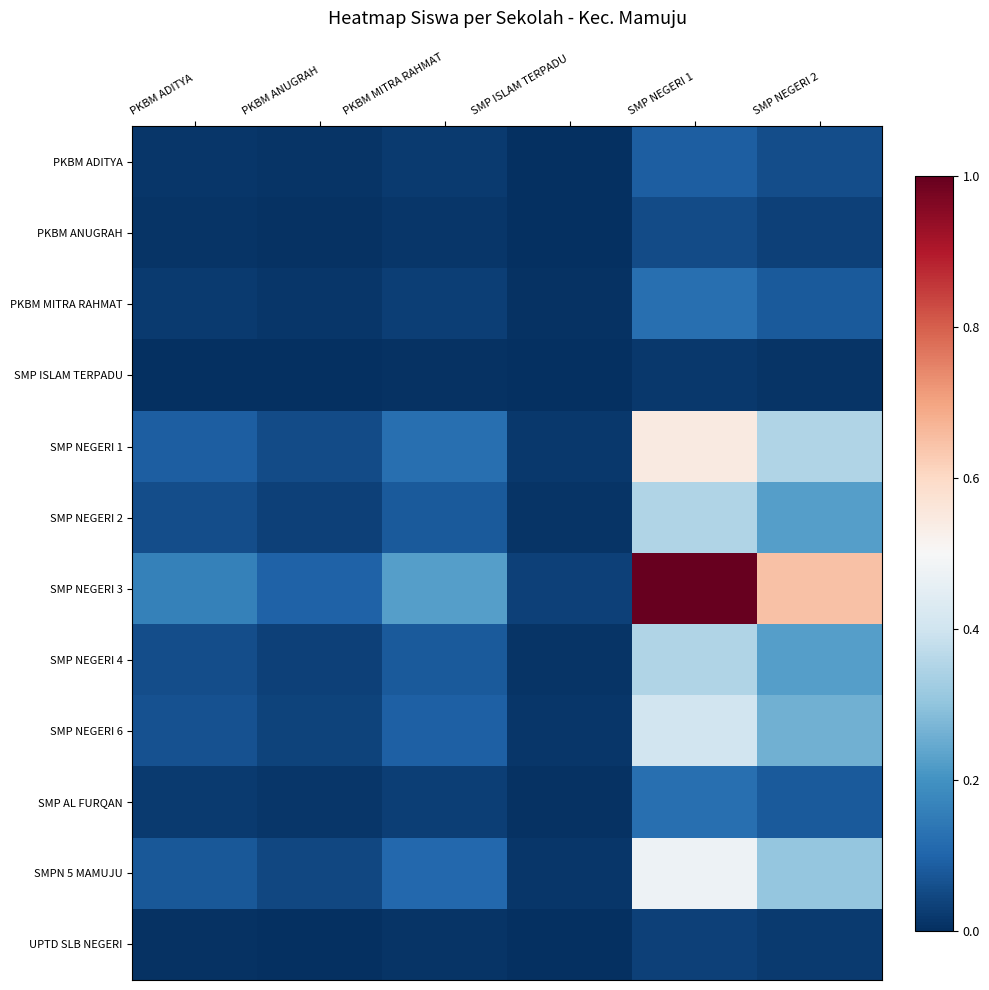

At SMP NEGERI 2, list the series in order from largest to smallest.

SMP NEGERI 3, SMP NEGERI 1, SMPN 5 MAMUJU, SMP NEGERI 6, SMP NEGERI 2, SMP NEGERI 4, PKBM MITRA RAHMAT, SMP AL FURQAN, PKBM ADITYA, PKBM ANUGRAH, UPTD SLB NEGERI, SMP ISLAM TERPADU